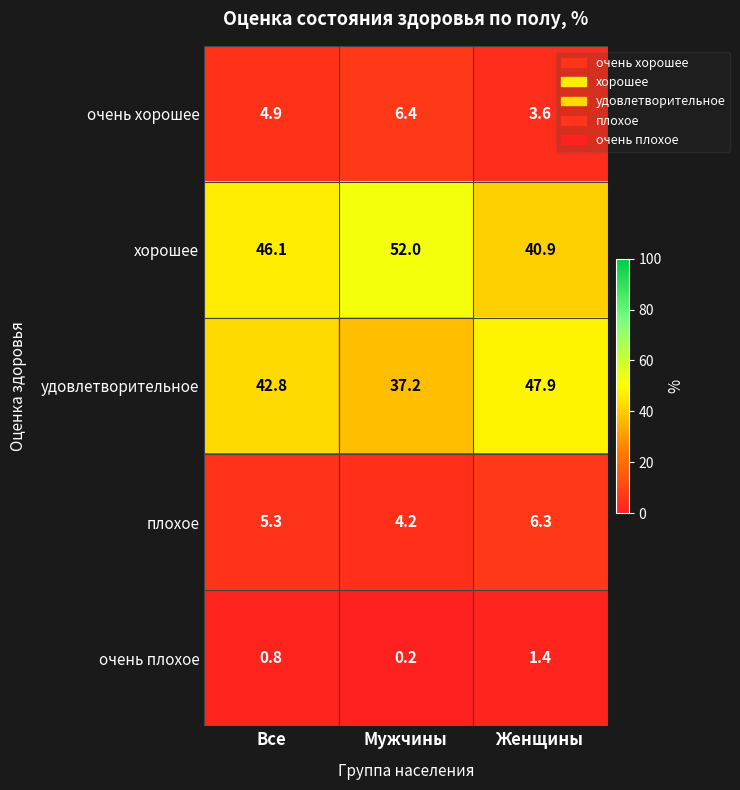

What is the difference between the maximum and minimum values in the очень хорошее series?

2.8